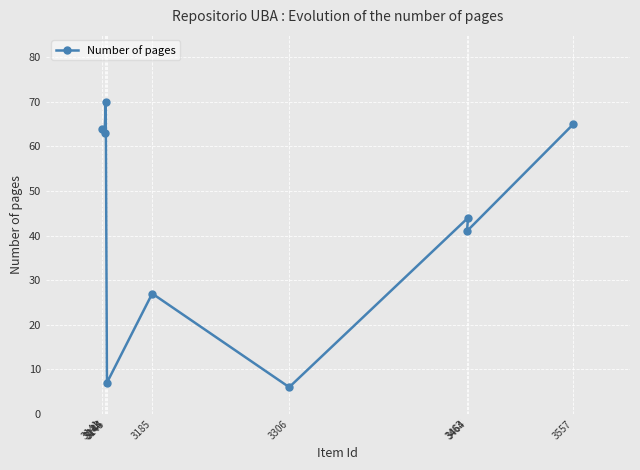

Reading left to right, what are all the values shown in this chart?

3141=64	3143=63	3144=70	3145=7	3185=27	3306=6	3463=41	3464=44	3557=65